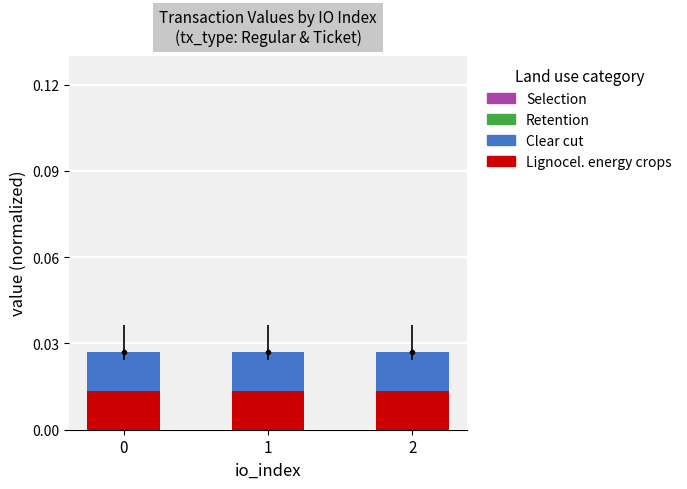

Does the chart contain stacked bars?

Yes